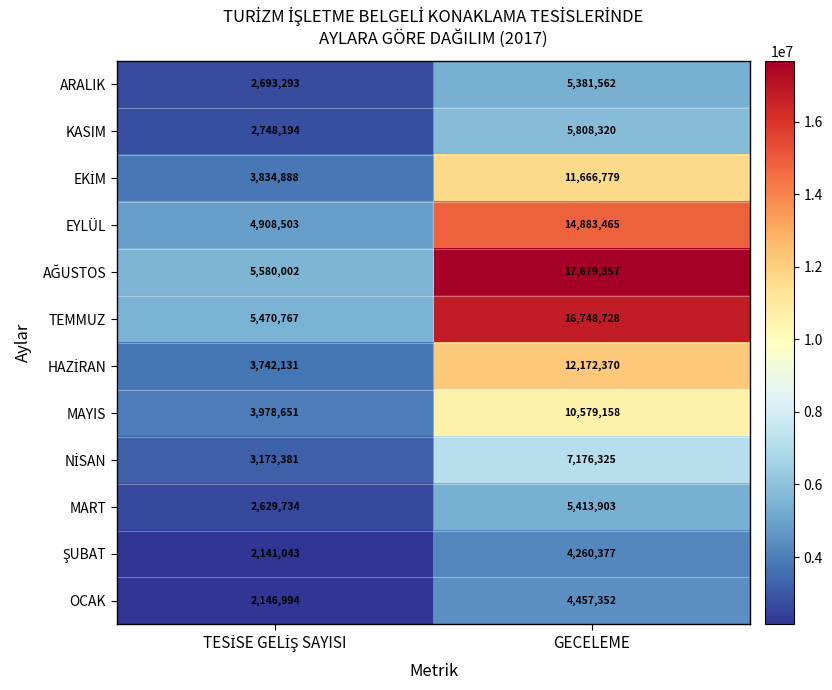

What is the difference between the maximum and minimum values in the EYLÜL series?

9974962